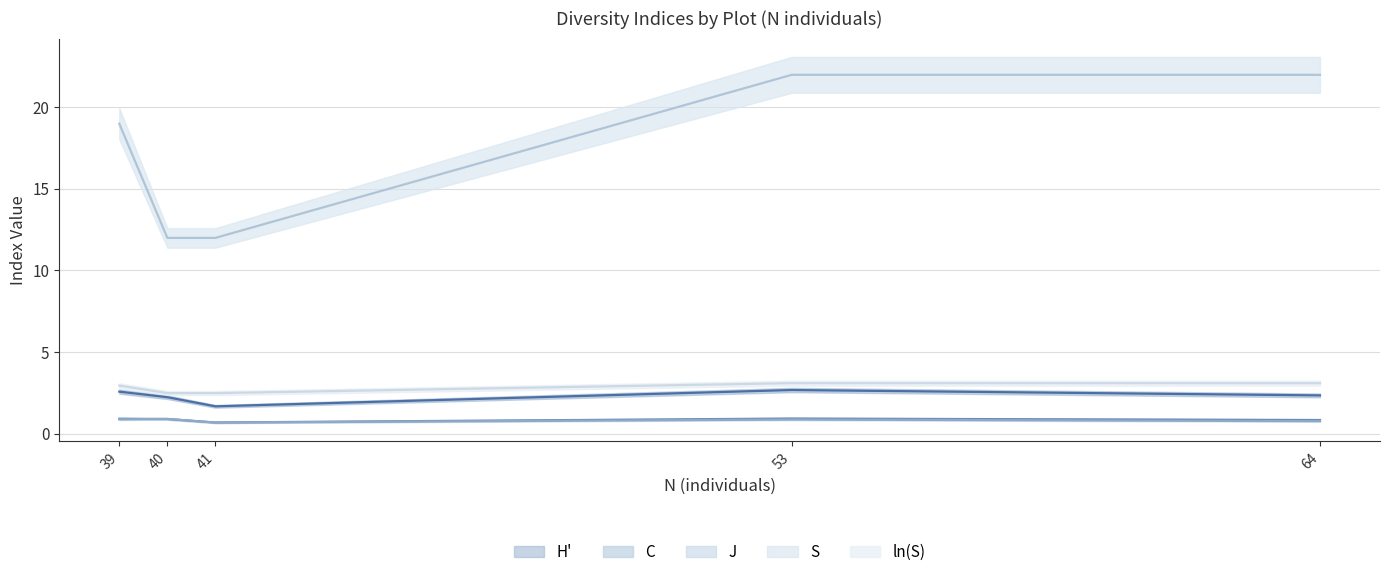

Which has a higher value, 2 or 5?

2